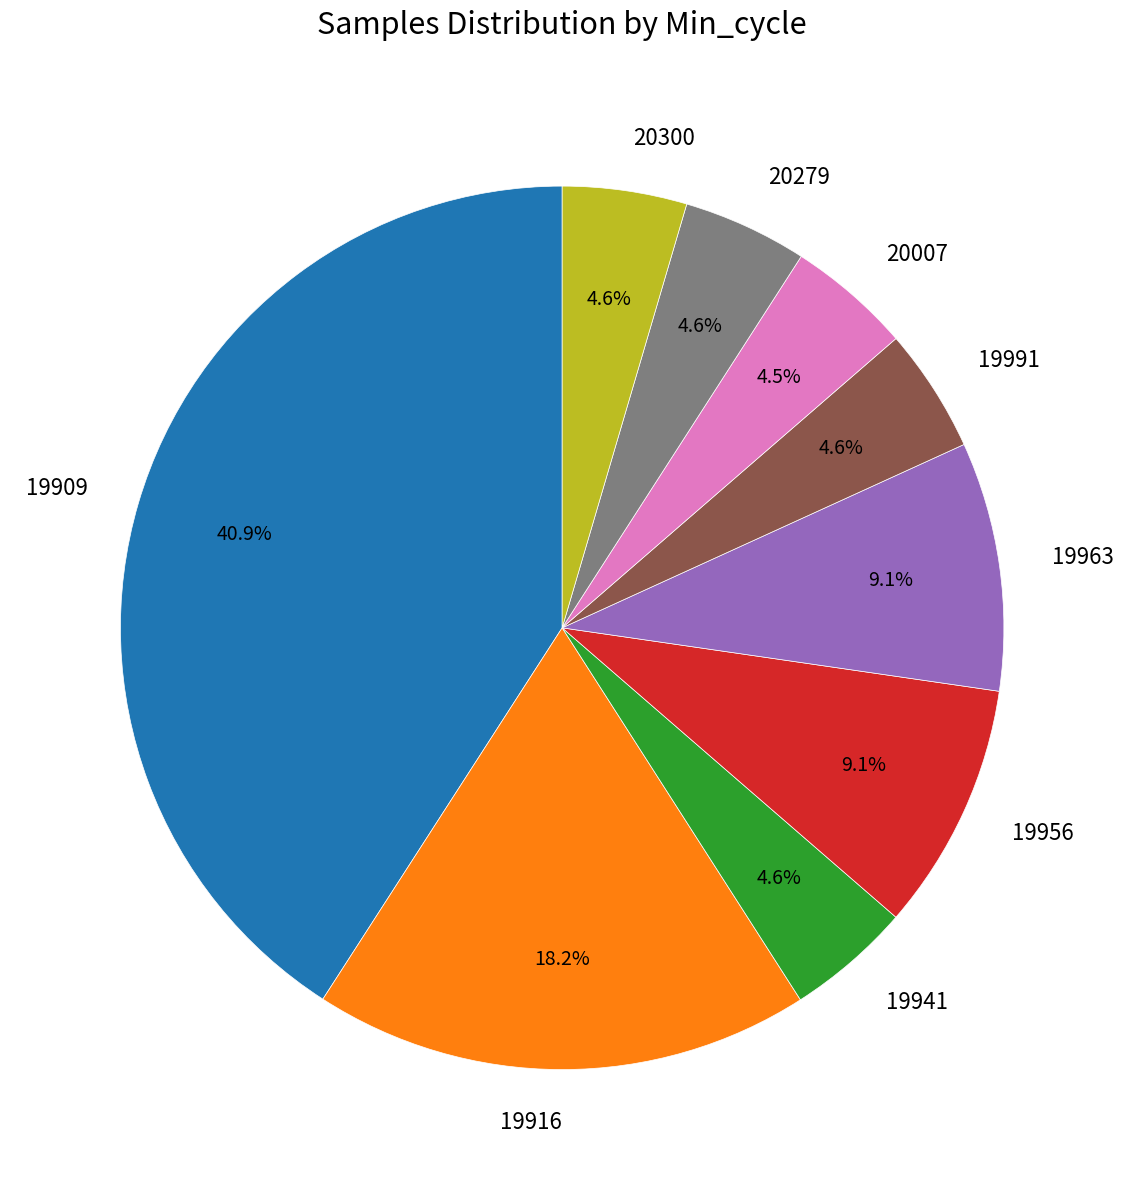

Which category has the biggest portion of the pie?

19909